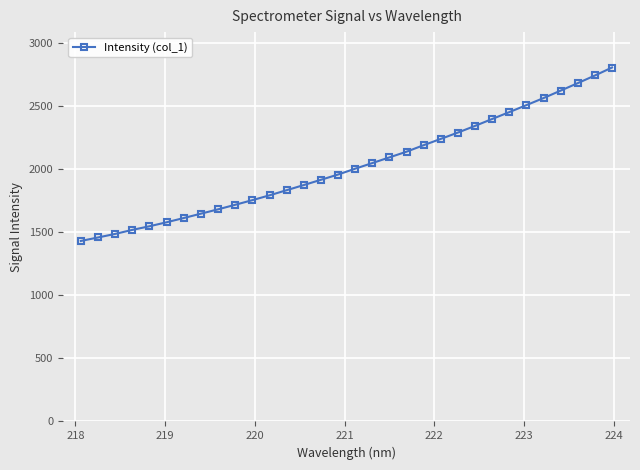

What is the value of the 14th point from the left?

1872.1